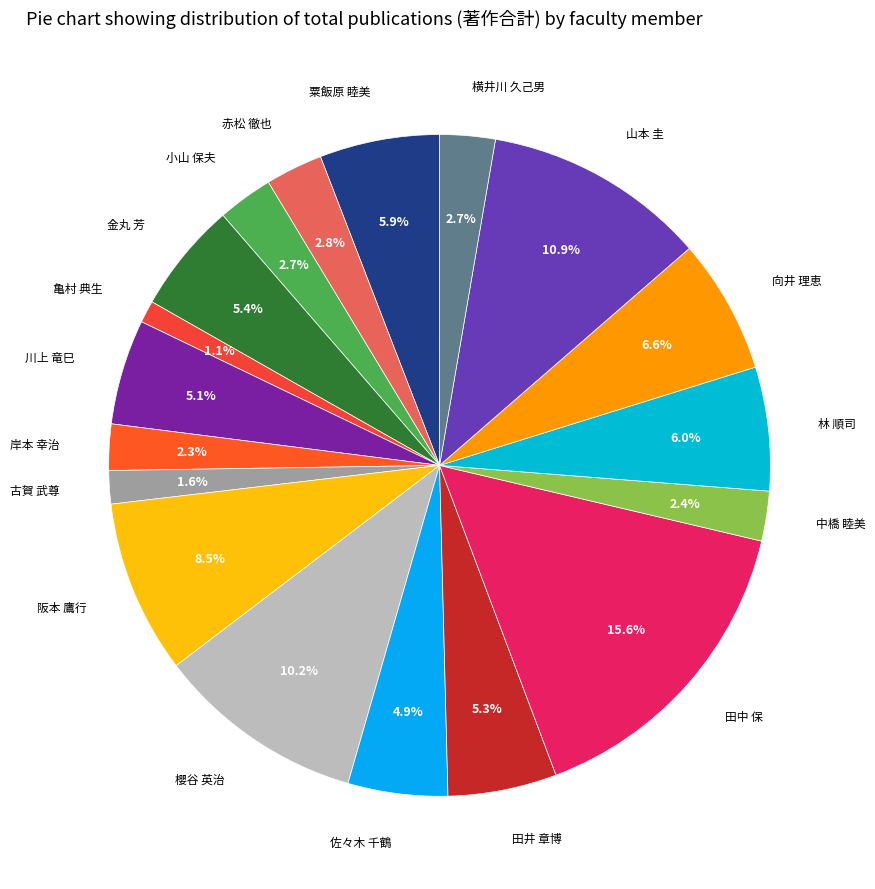

How many segments does this pie chart have?

18